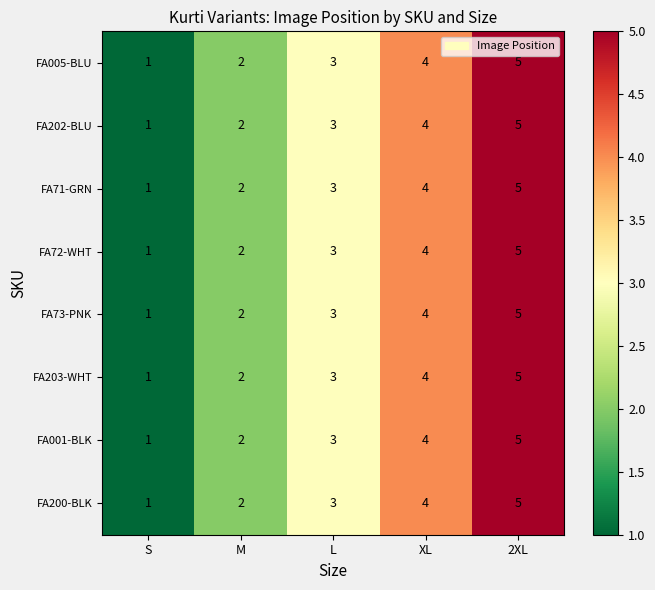

At which category is the sum across all series the highest?

2XL